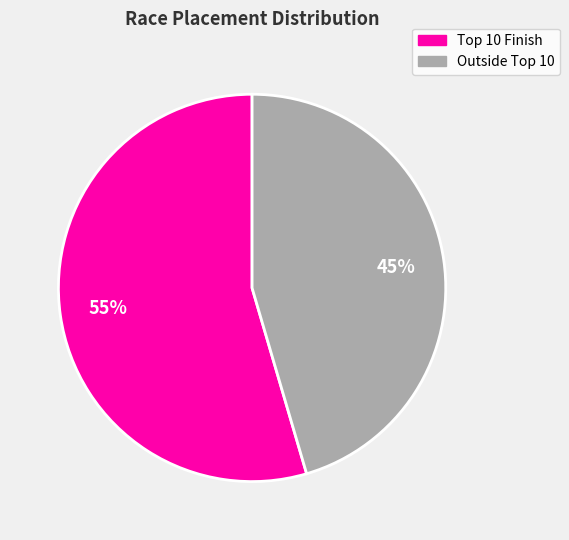

Is there a majority slice in this chart?

Yes